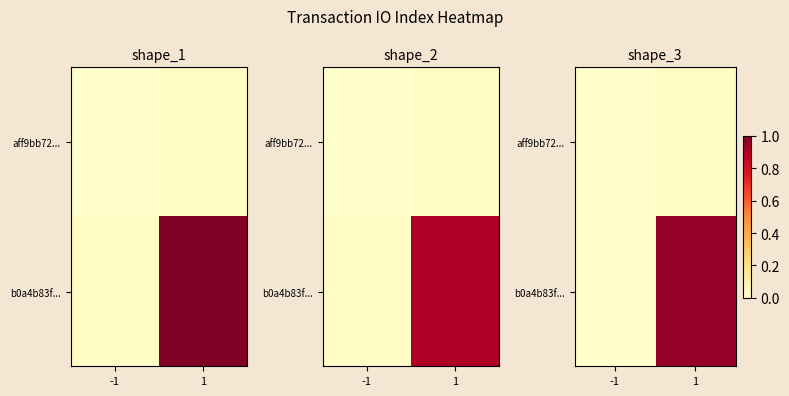

Which category has the lowest value in the b0a4b83f... series?

-1